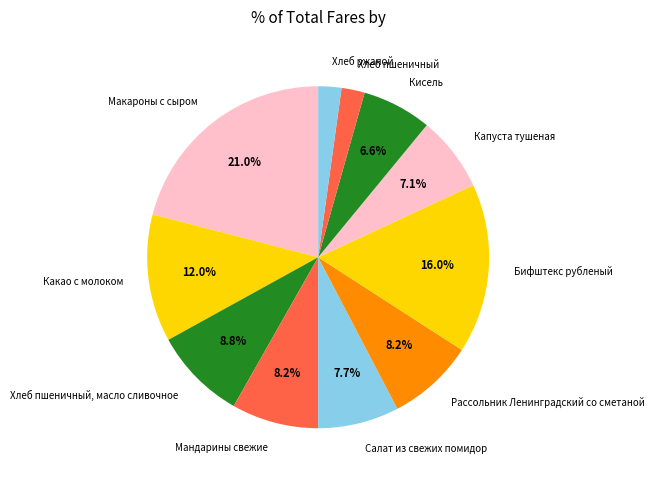

The Рассольник Ленинградский со сметаной slice represents 19% of the pie. True or false?

False